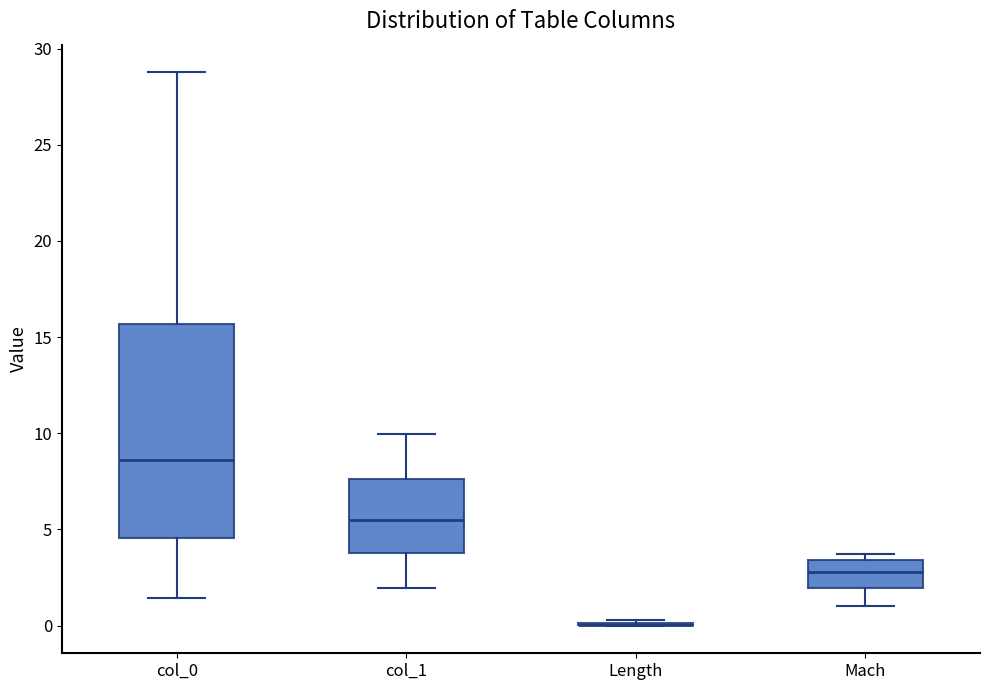

Reading left to right, transcribe this box plot: for each box, give where its median line is, the range the box spans, and where its two whiskers end, as read against the y-axis. The values are not printed on the chart, so give them approximately, as read against the axis.

col_0: median 8.5, box 4.5 to 15.5, whiskers 1.5 to 29.0
col_1: median 5.5, box 4.0 to 7.5, whiskers 2.0 to 10.0
Length: box collapsed to a line at 0.0, whiskers 0.0 to 0.5
Mach: median 3.0, box 2.0 to 3.5, whiskers 1.0 to 3.5 (just above the box's upper edge)